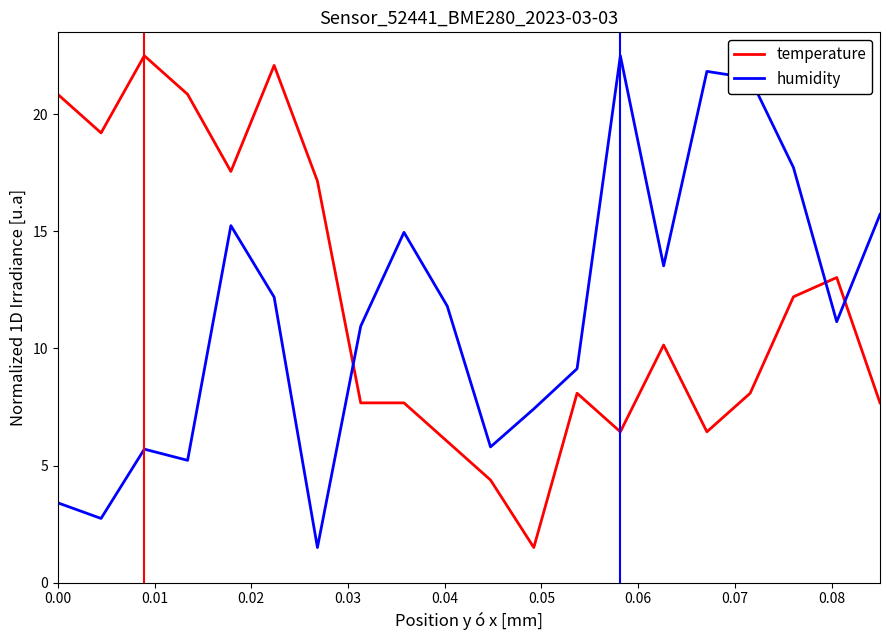

What is the minimum value shown in the chart?

1.5